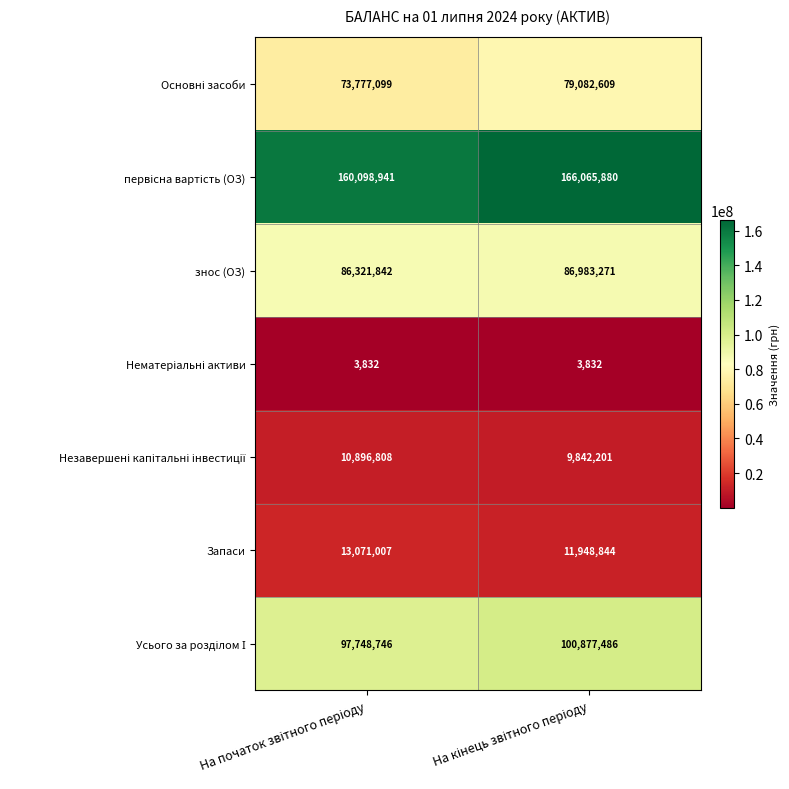

At how many categories does at least one series exceed 139337865?

2